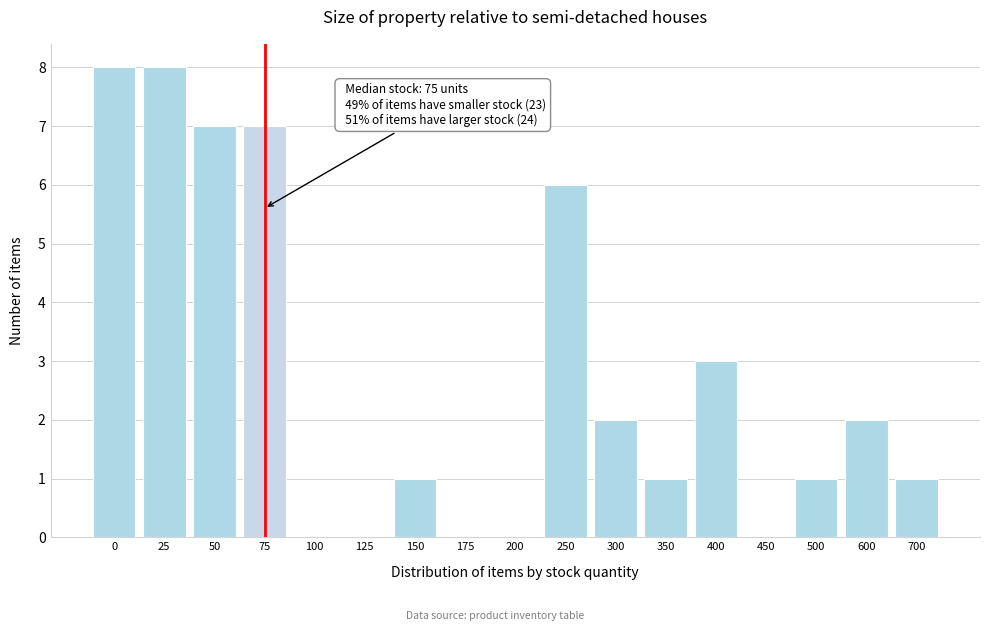

Reading right to left, what are all the values shown in this chart?

700=1	600=2	500=1	450=0	400=3	350=1	300=2	250=6	200=0	175=0	150=1	125=0	100=0	75=7	50=7	25=8	0=8